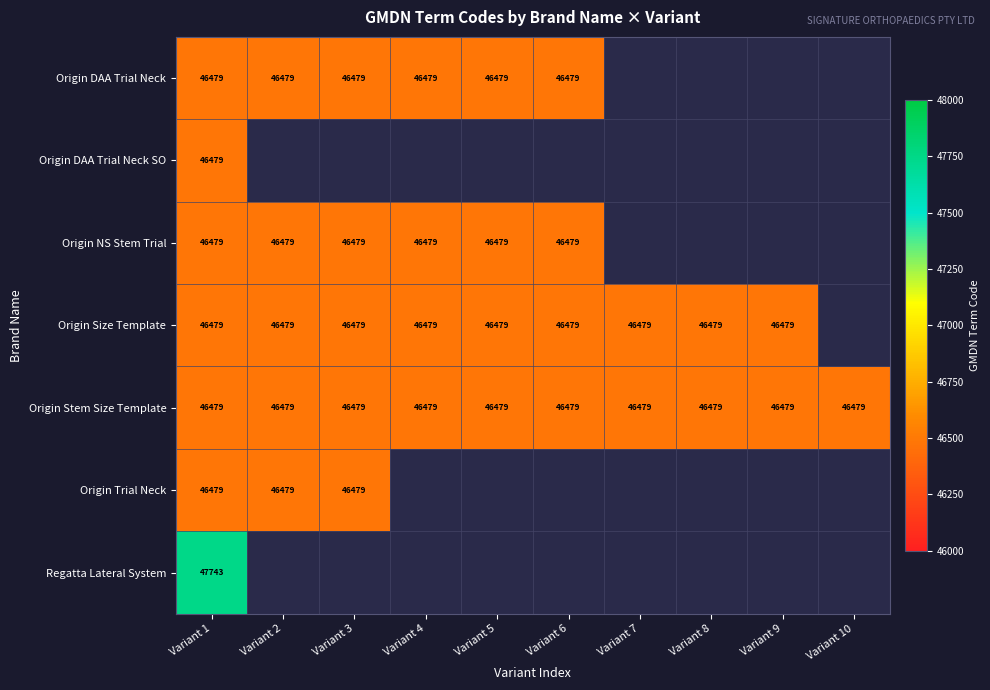

Which has a higher value, Variant 3 or Variant 7?

Variant 7